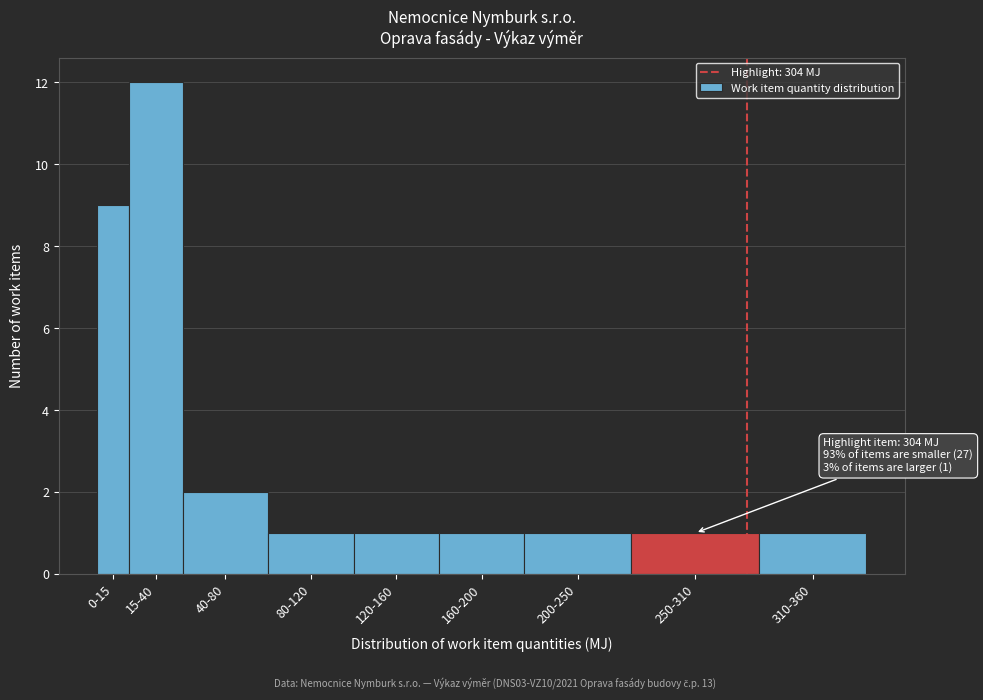

Reading left to right, what are all the values shown in this chart?

9	12	2	1	1	1	1	1	1